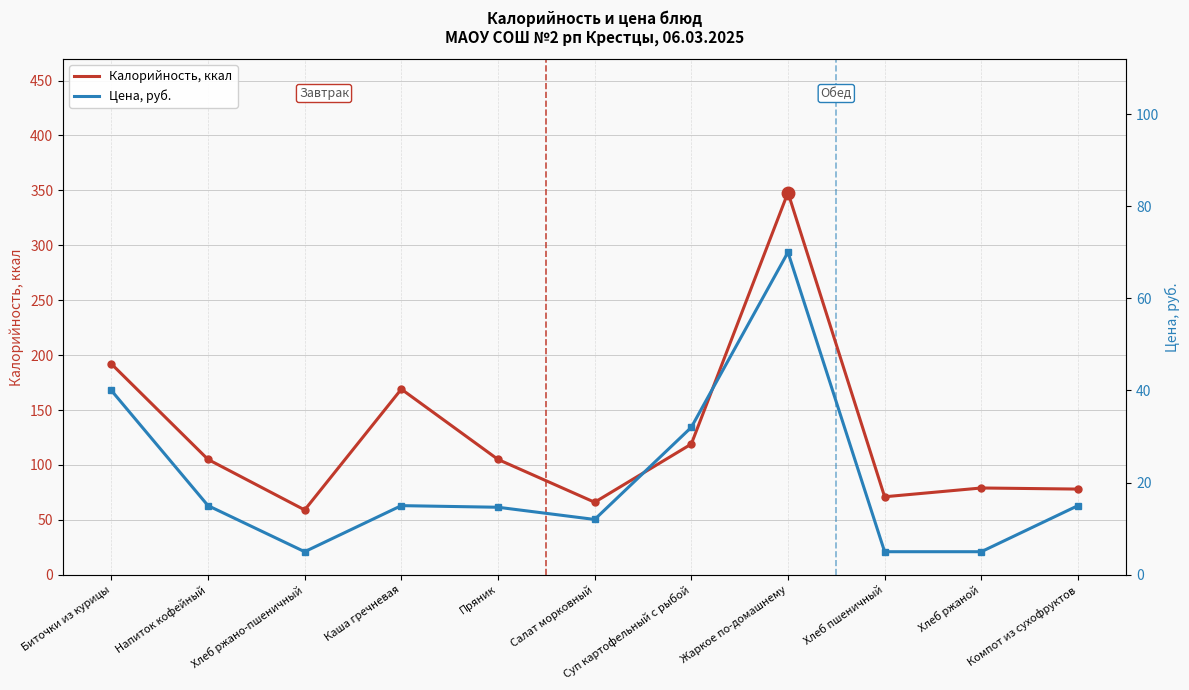

What is the total value across all series at Суп картофельный с рыбой?

151.0